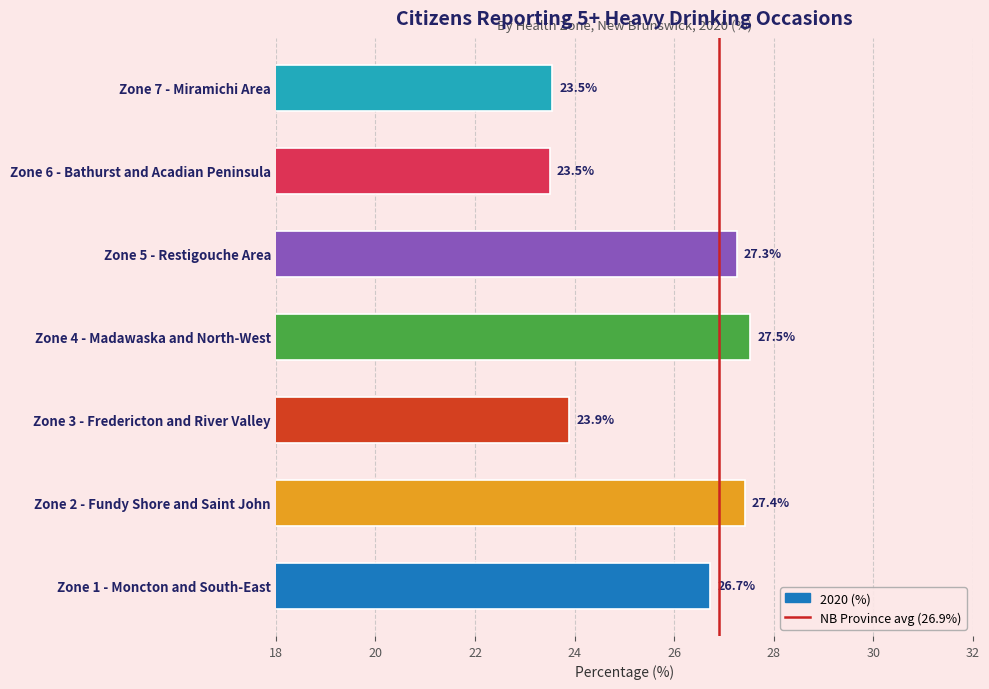

What is the change in value from Zone 1 - Moncton and South-East to Zone 7 - Miramichi Area?

-3.2